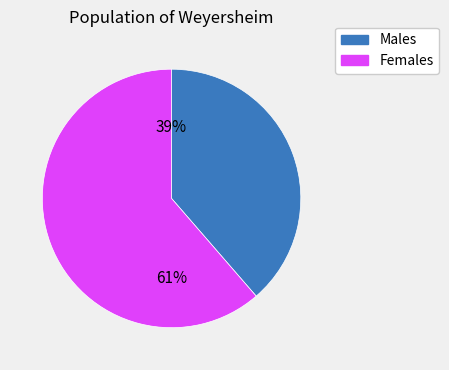

To the nearest percent, what is the average slice percentage?

50%